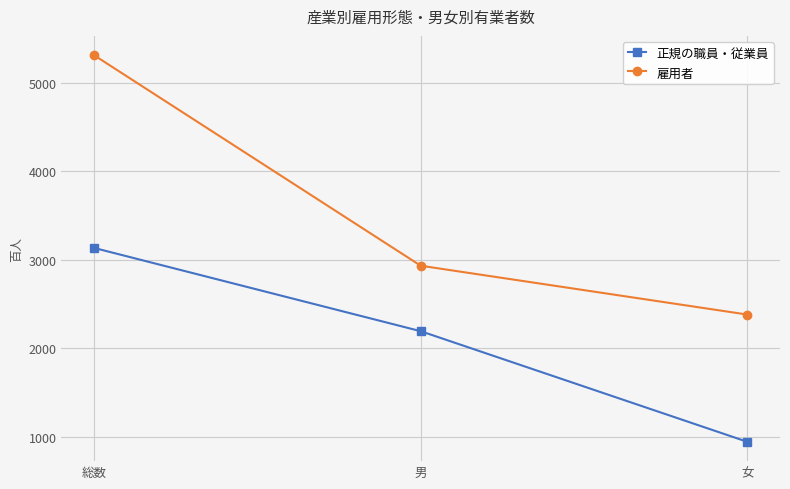

What are all the series names shown in the legend?

正規の職員・従業員, 雇用者